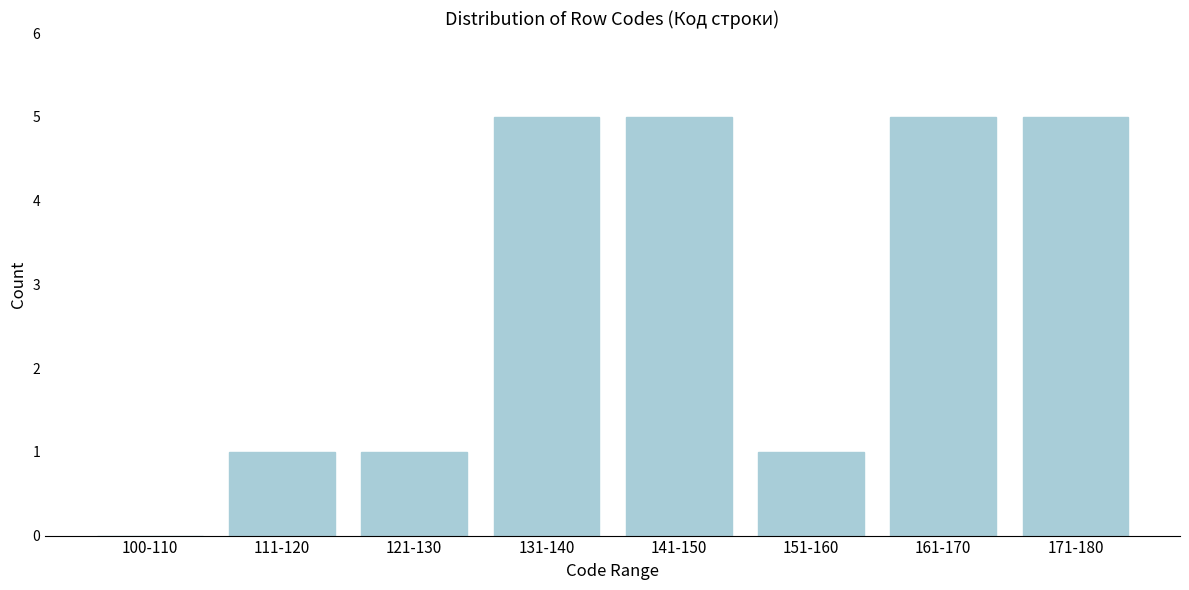

Reading left to right, list all the values displayed in this chart.

100-110=0	111-120=1	121-130=1	131-140=5	141-150=5	151-160=1	161-170=5	171-180=5